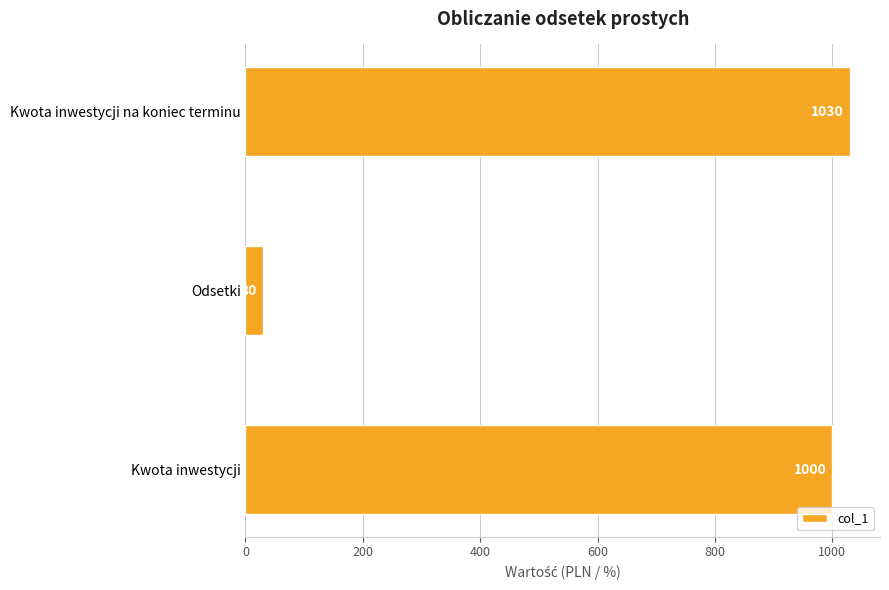

What is the change in value from Kwota inwestycji to Kwota inwestycji na koniec terminu?

+30